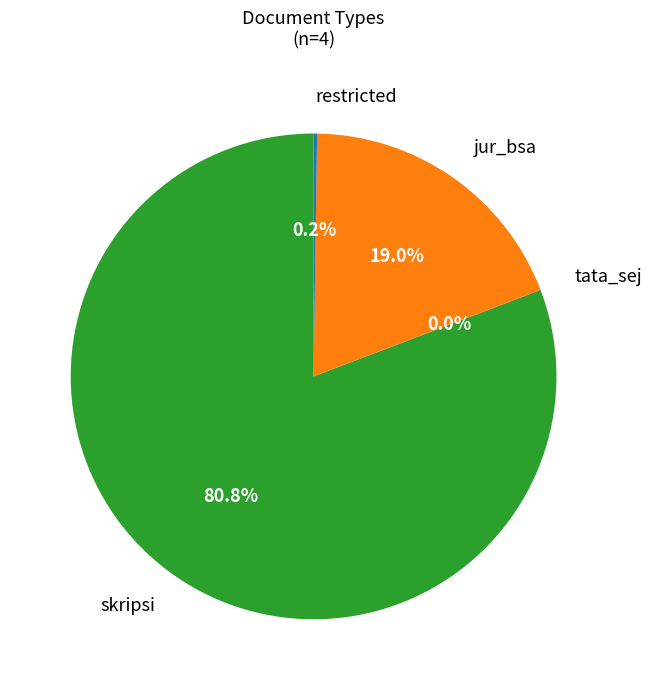

Is there a majority slice in this chart?

Yes